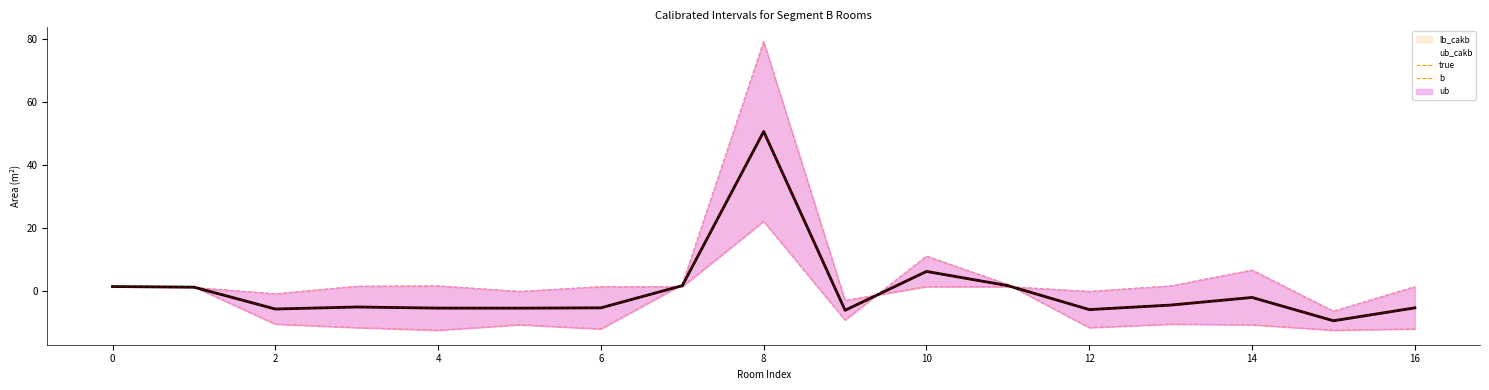

Does the chart display data point markers on the line(s)?

No